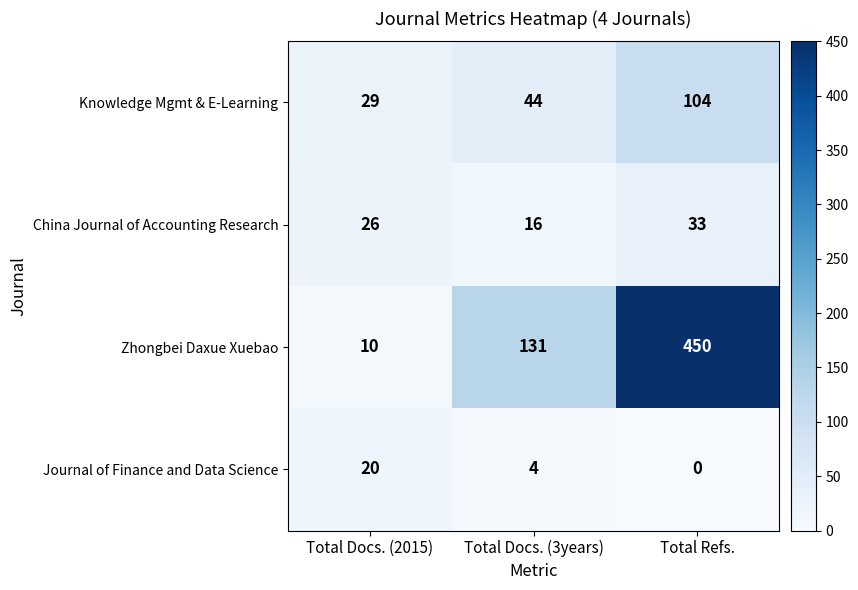

How many data points does each series have?

3